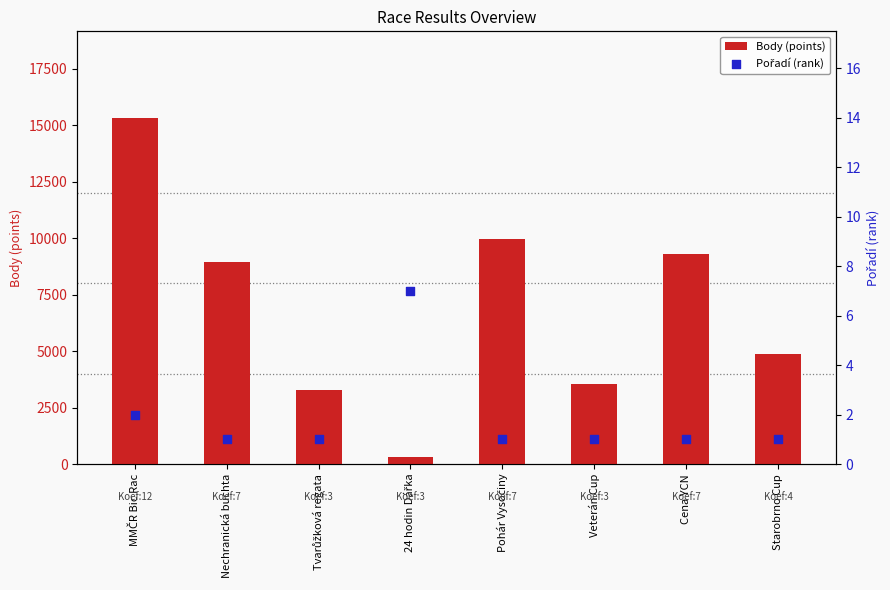

Which series has the largest total across all categories?

Body (points)